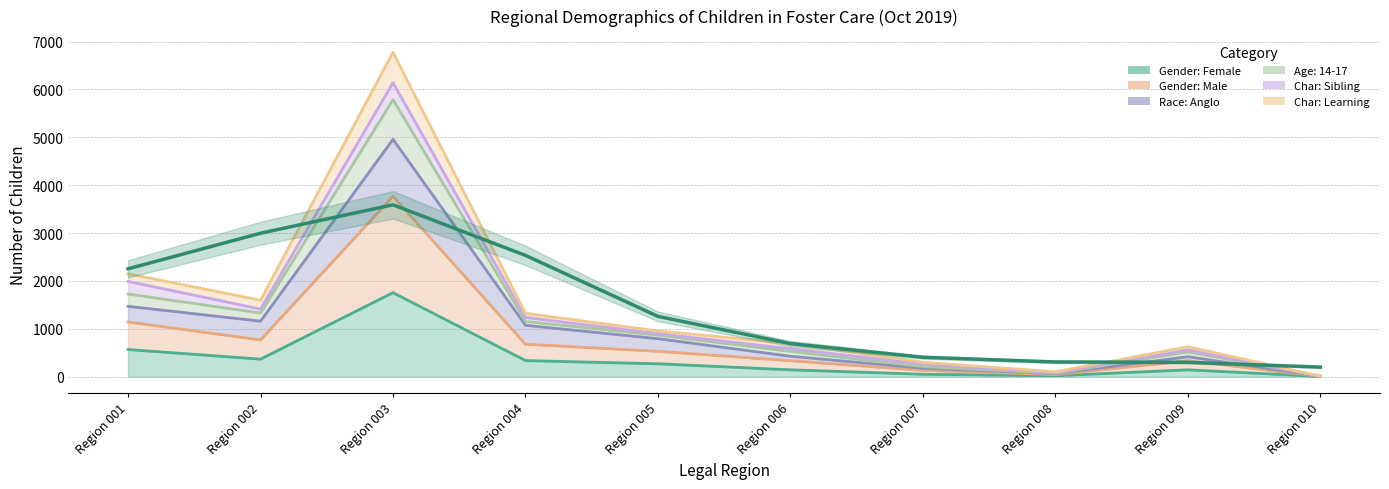

The value of Char: Learning at Region 005 is 482. True or false?

False